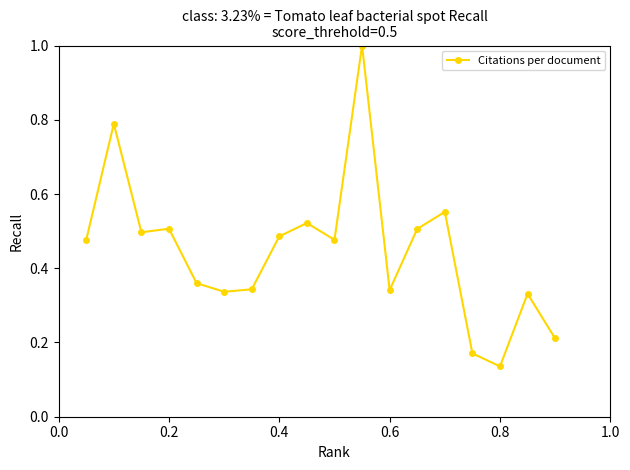

True or false: there are more than 1 points higher than both neighbors.

True